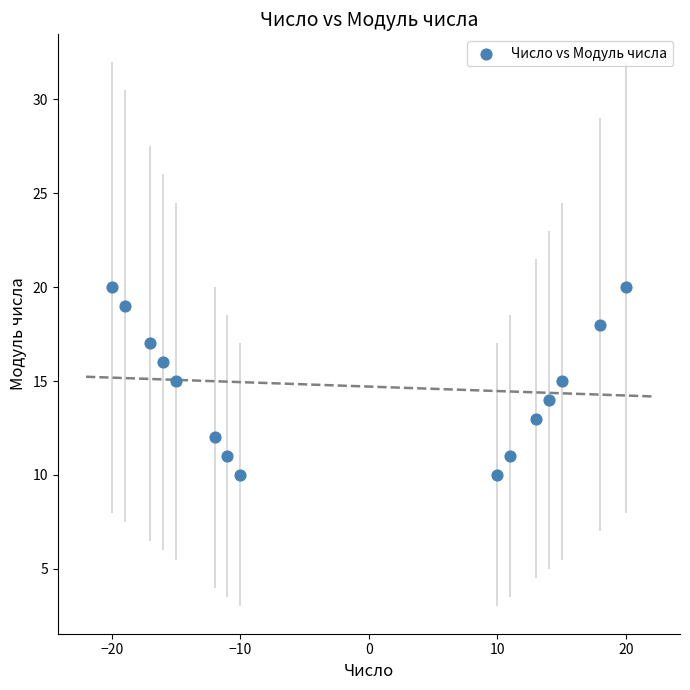

What is the range of X values (max minus min)?

40